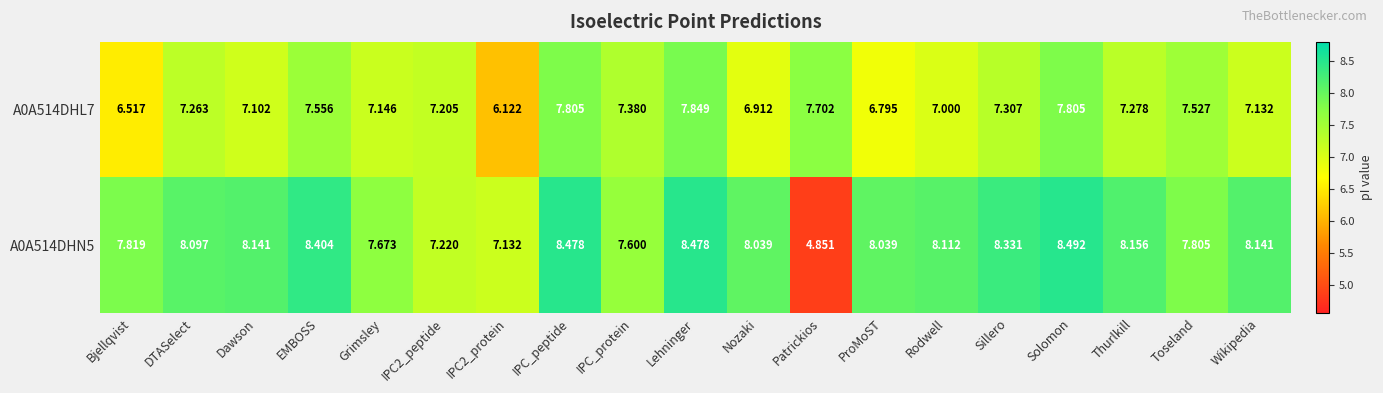

At which category does the chart reach its peak across all series?

Solomon